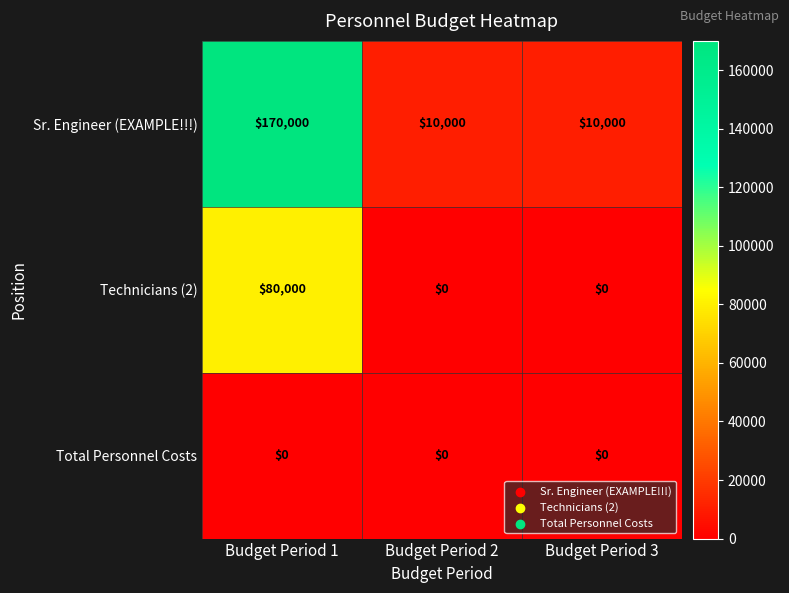

The Technicians (2) series shows 80000 at Budget Period 1. True or false?

True